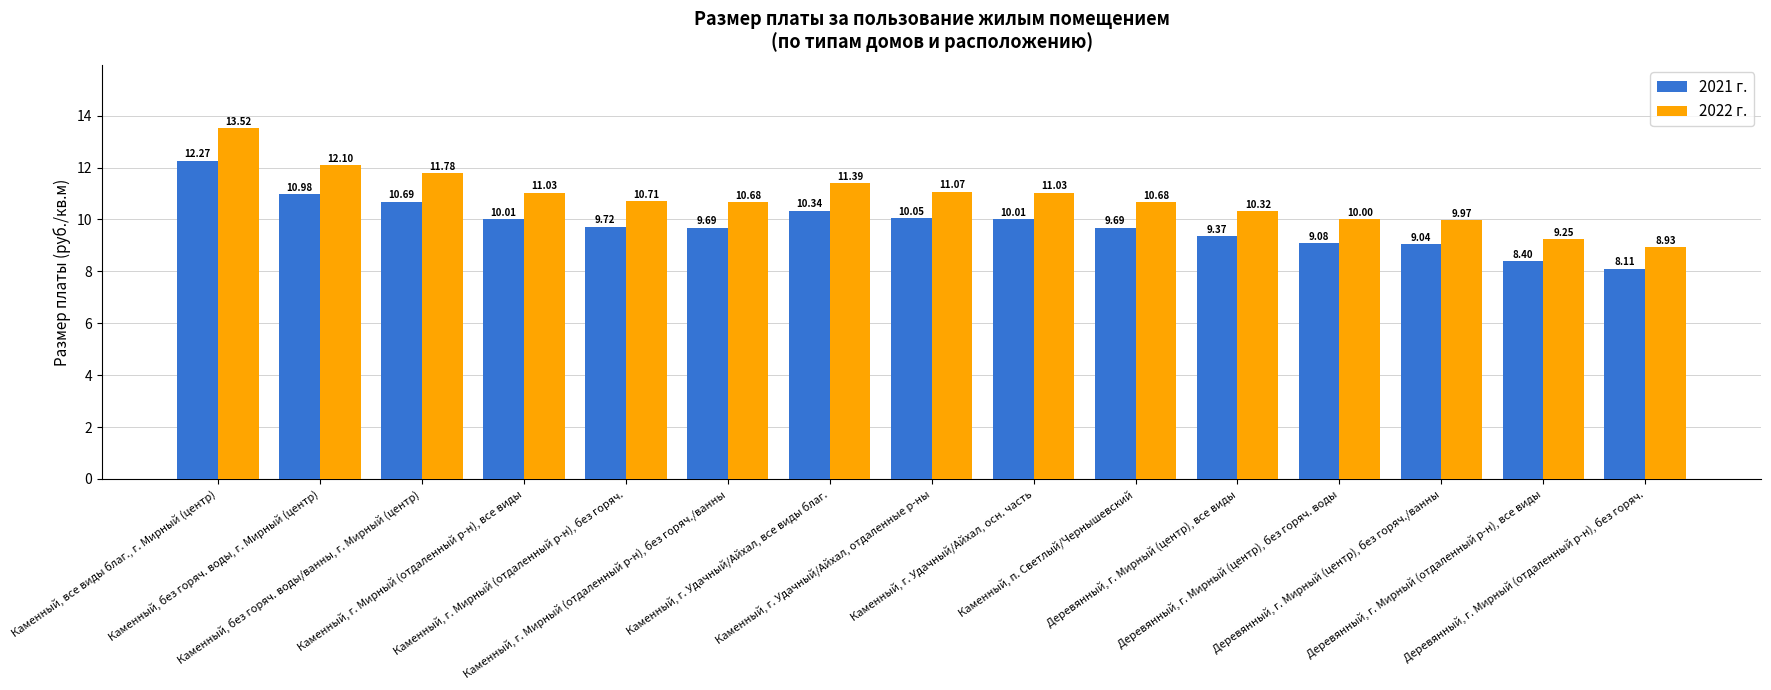

How many bars are there in each group?

2